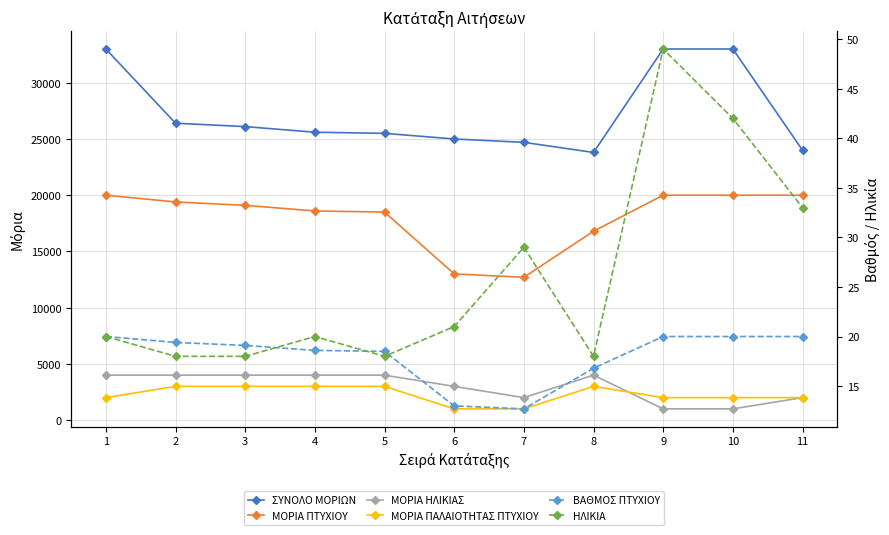

How many values in the ΜΟΡΙΑ ΠΑΛΑΙΟΤΗΤΑΣ ΠΤΥΧΙΟΥ series exceed 2000?

5